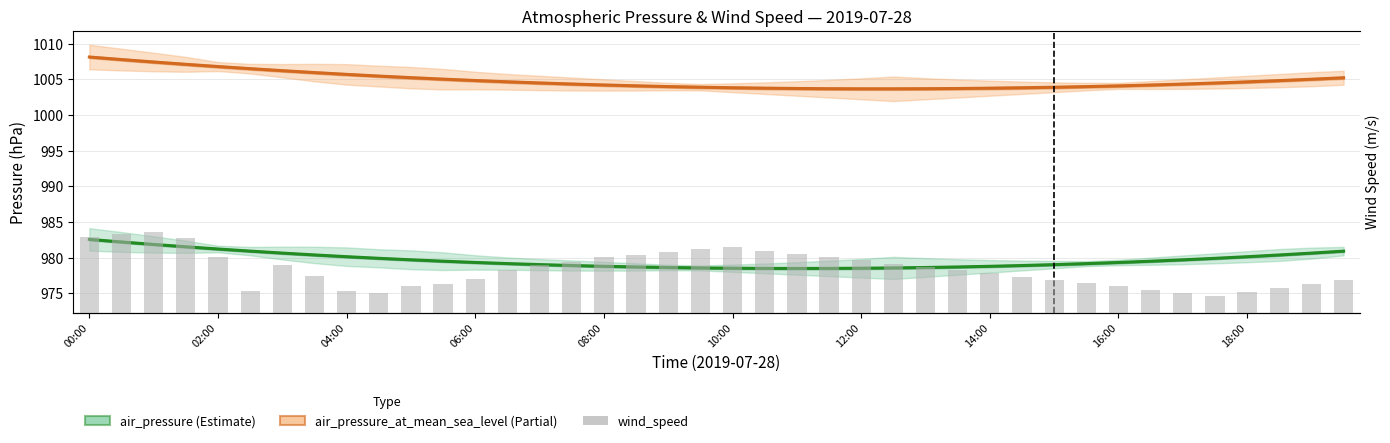

What is the difference between the wind_speed values at 00:00 and 02:00?

2.5